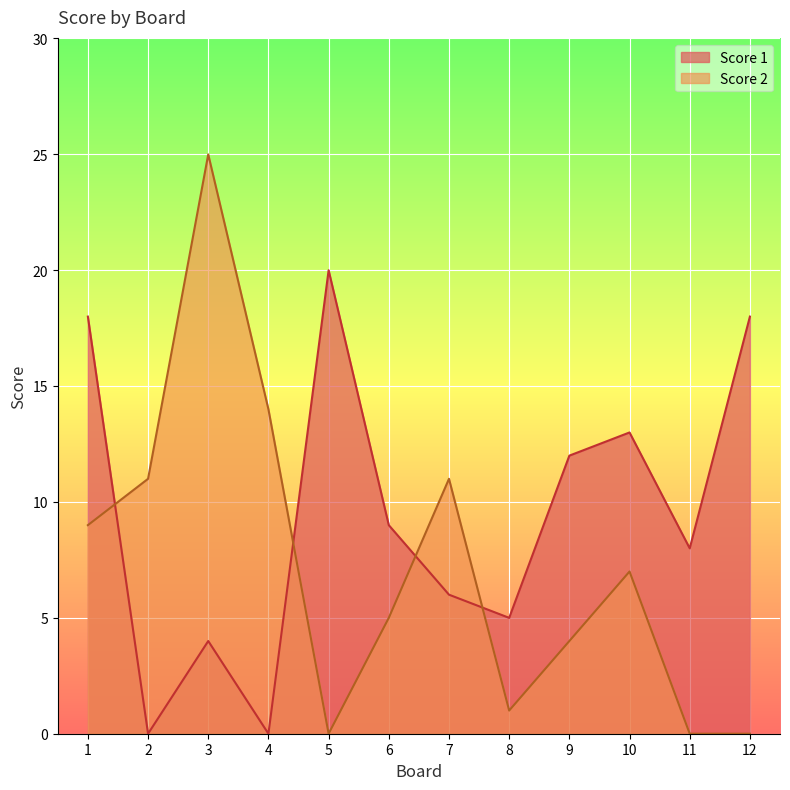

Does the chart display data point markers on the line(s)?

No